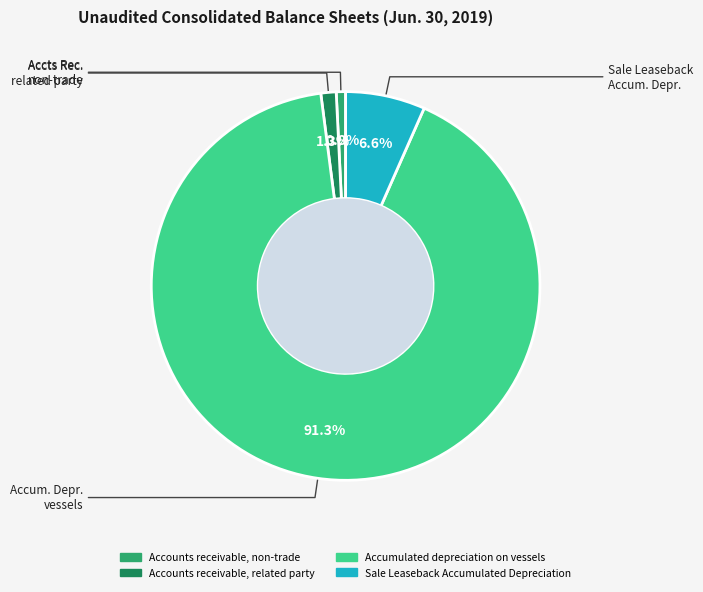

Which slice is the smallest?

Accounts receivable, non-trade